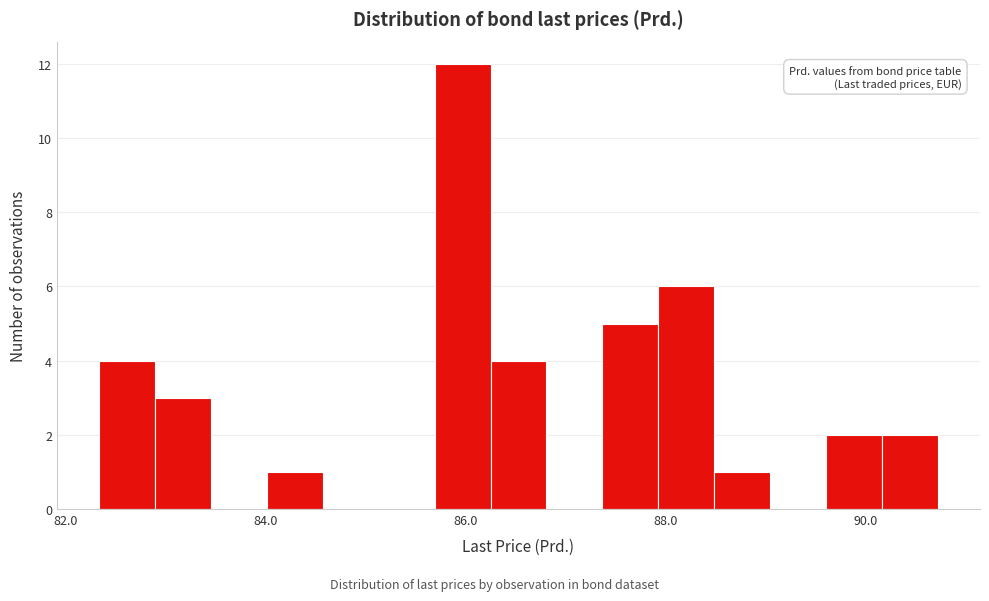

Around what value on the x-axis is the tallest bar? Give the approximate position of its centre, as read against the axis.

86.0